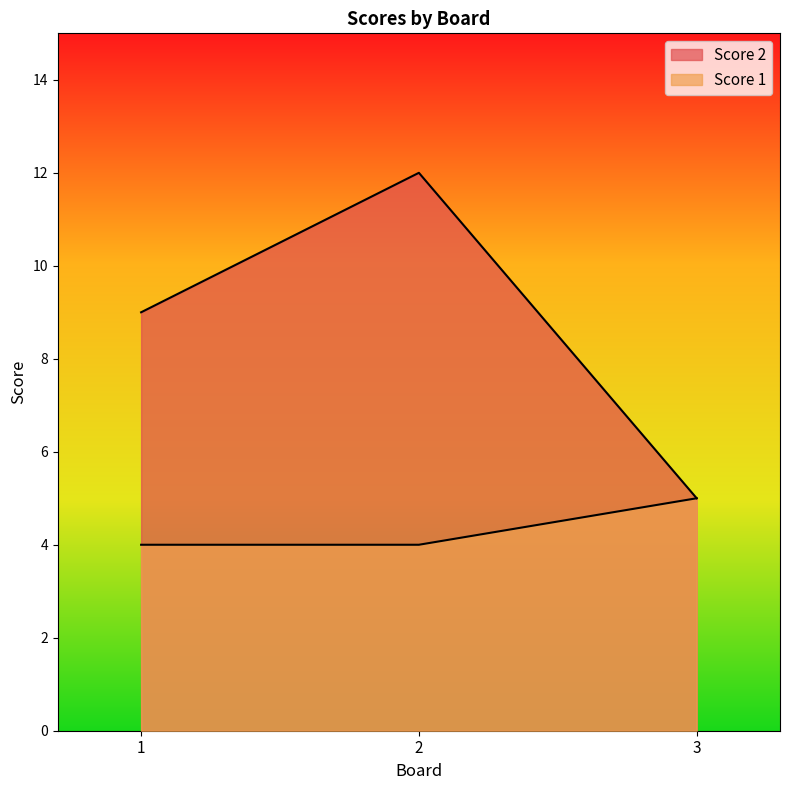

At which label does Score 2 reach its minimum?

3